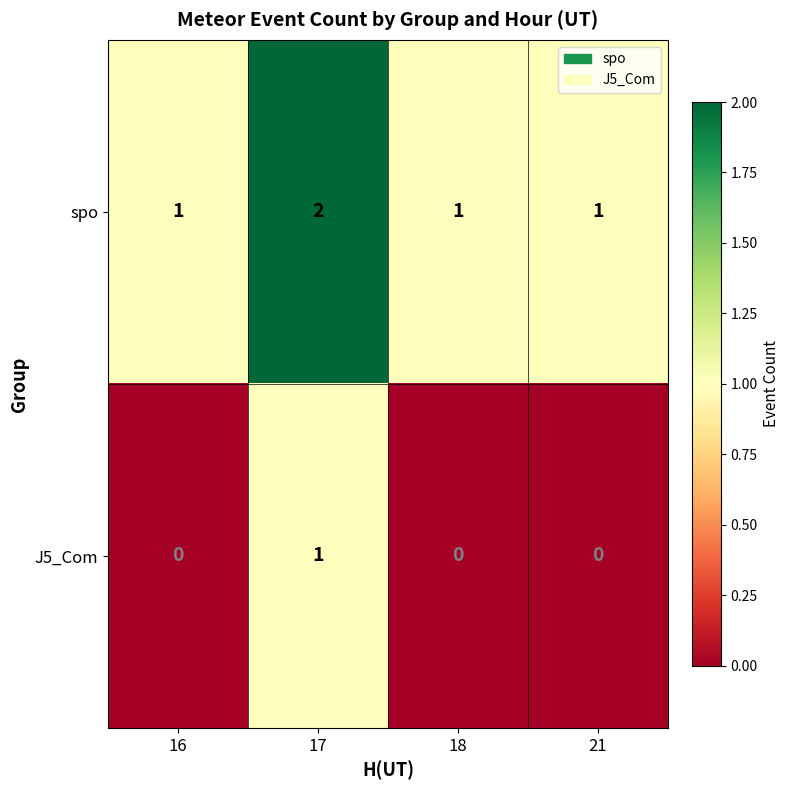

True or false: spo has a value of 1 at 17.

False